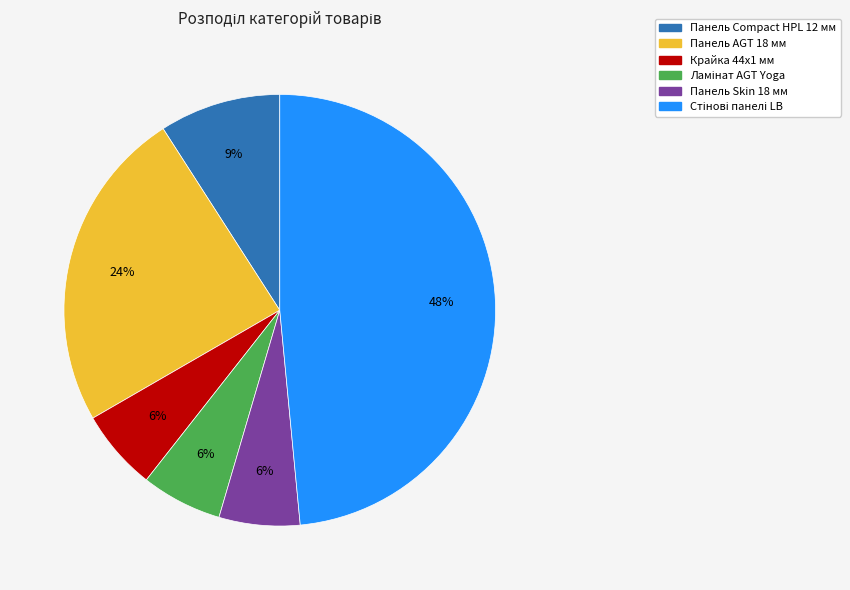

To the nearest percent, what is the average slice percentage?

17%